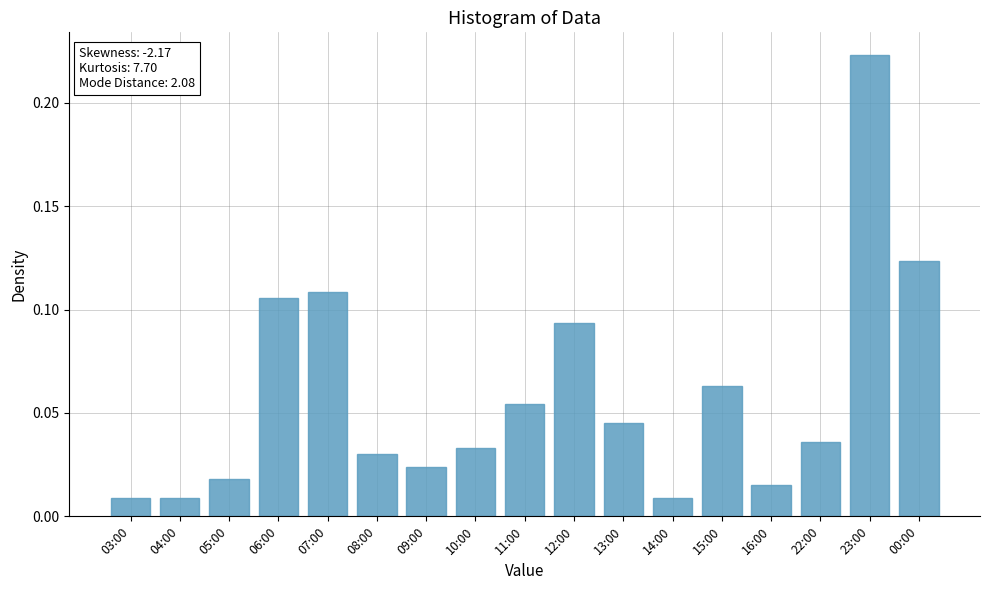

What is the sum of all values?

1.0